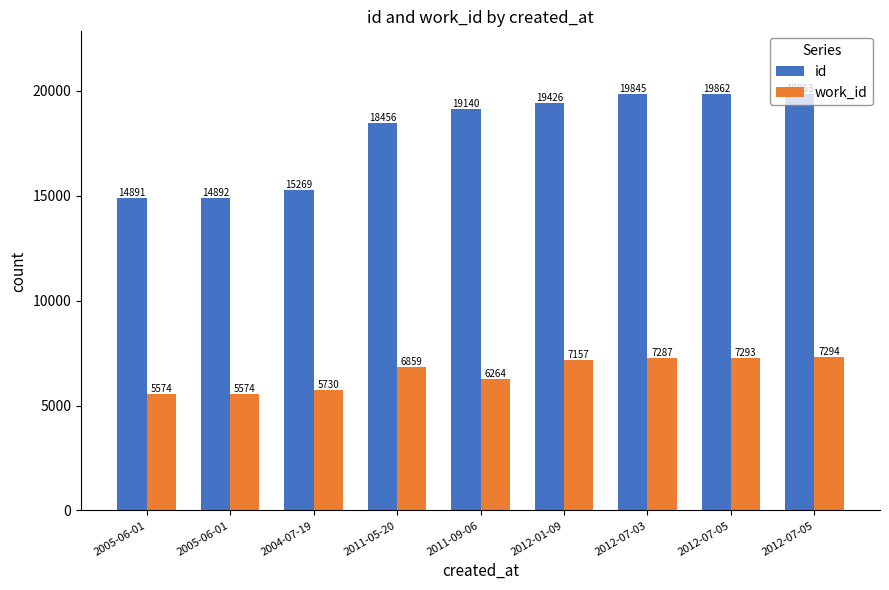

Which label corresponds to the smallest value in the chart?

2005-06-01